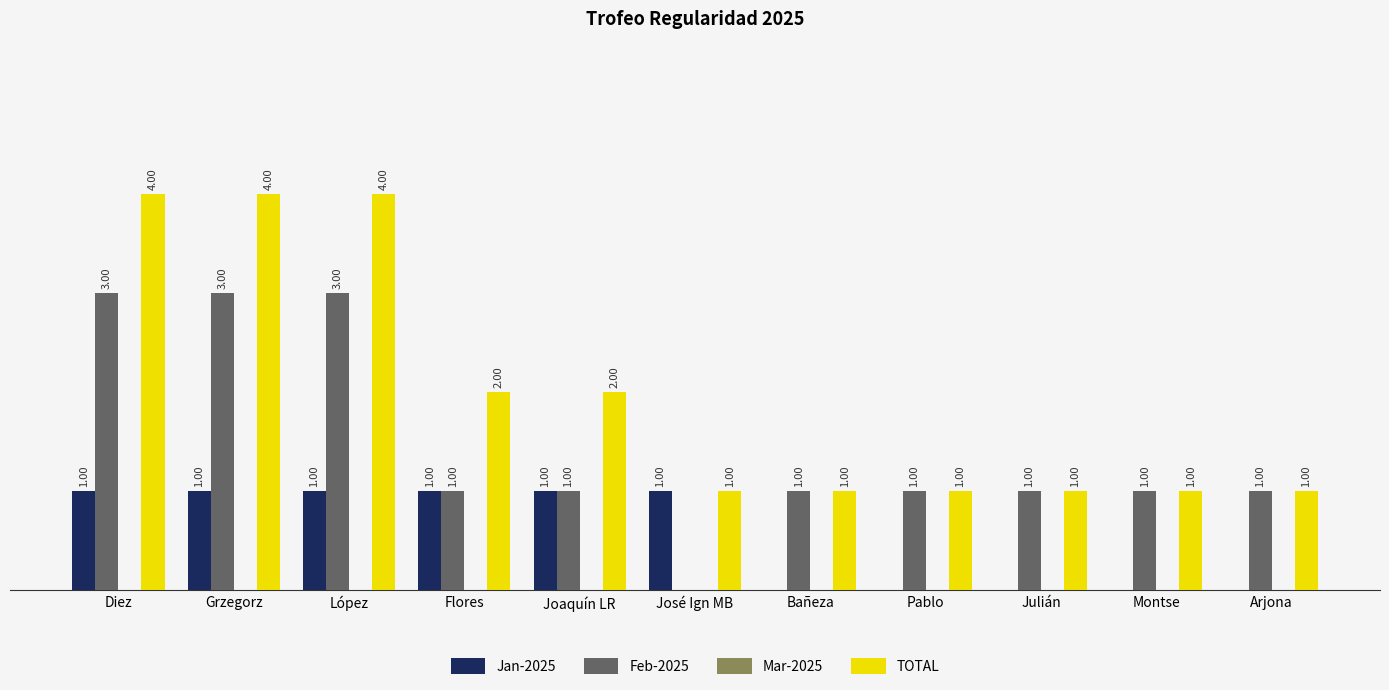

Are the bars horizontal?

No